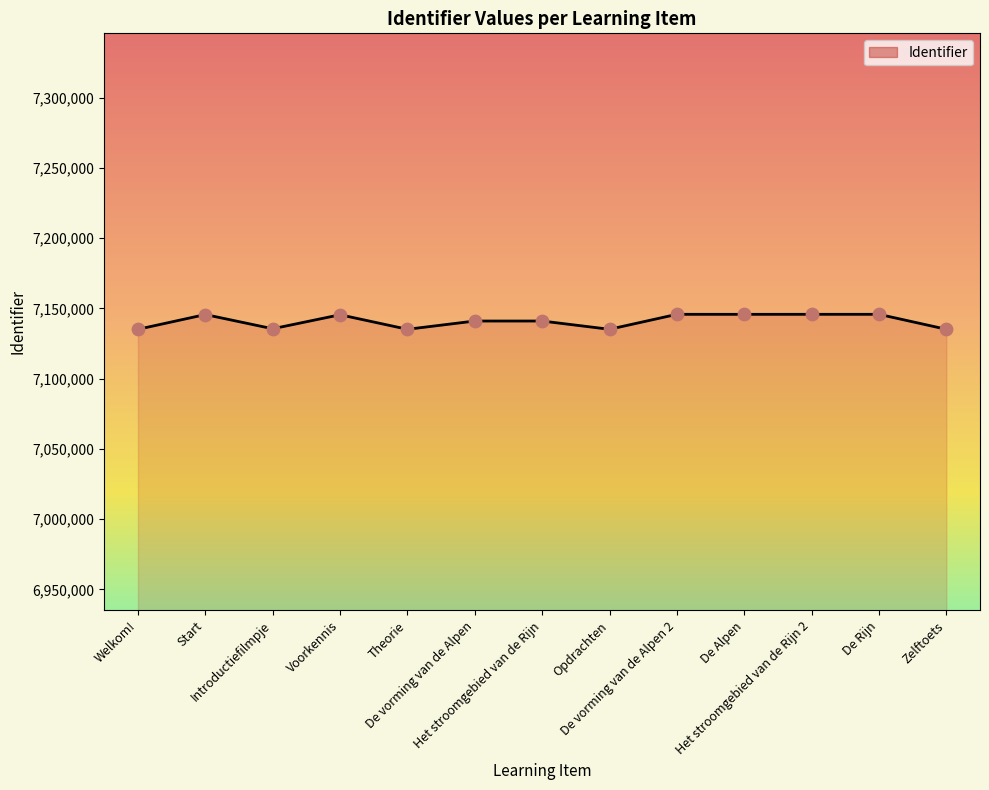

Which has a higher value, Theorie or De vorming van de Alpen?

De vorming van de Alpen